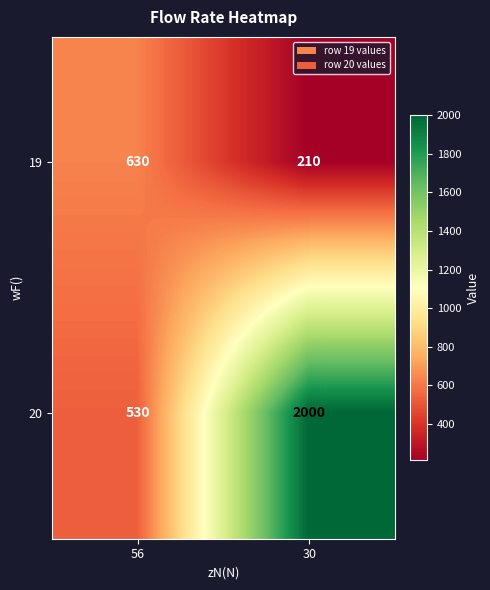

Rank the series at 56 from lowest to highest value.

20, 19